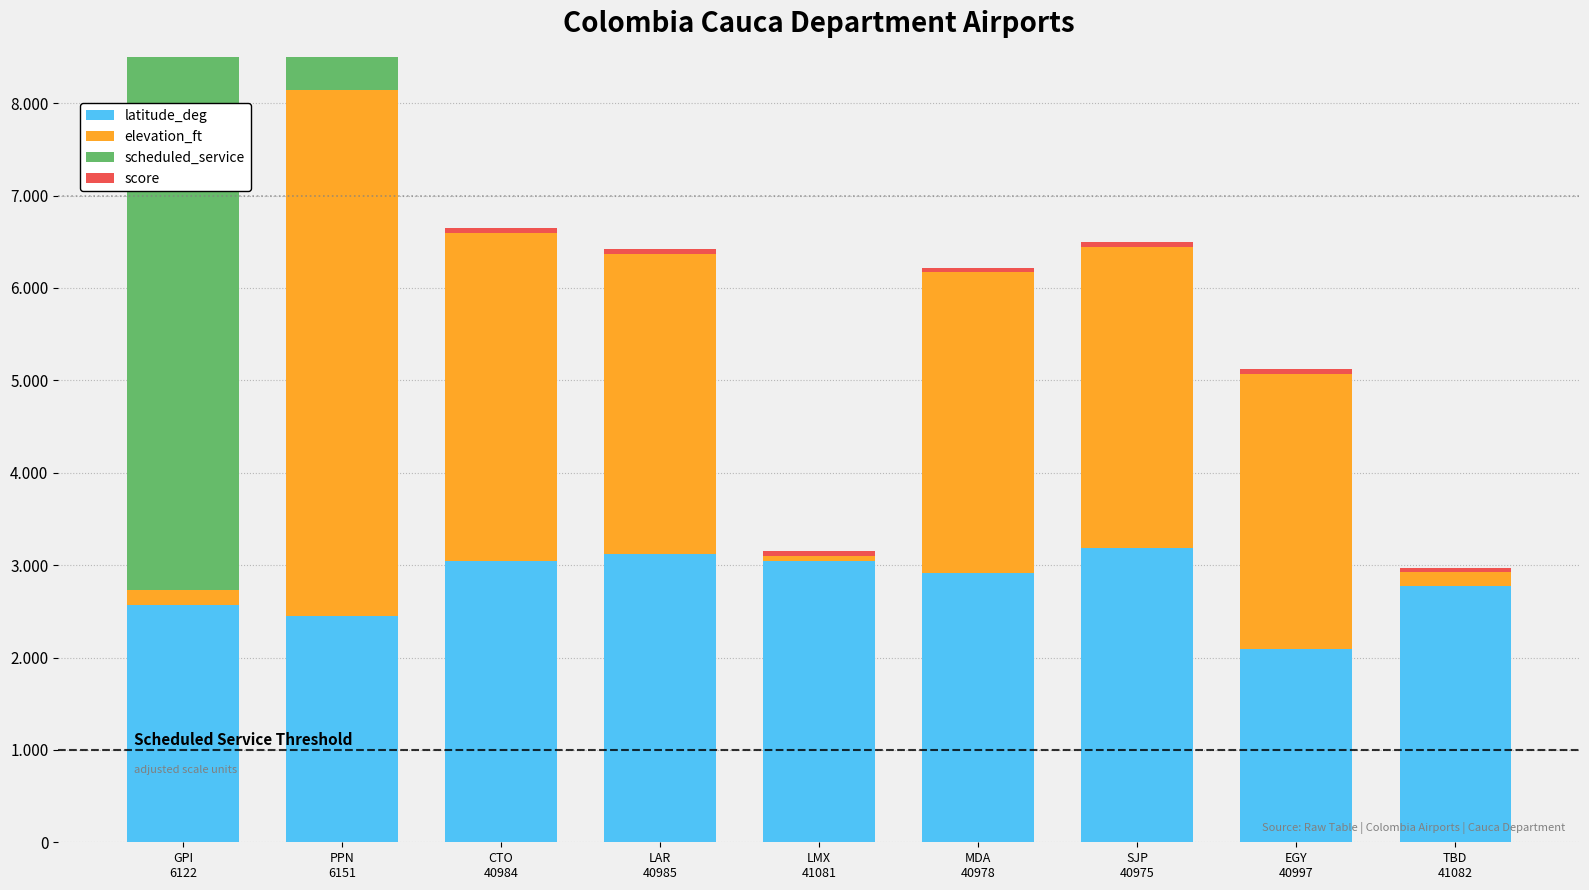

At which label does latitude_deg reach its peak?

SJP
40975